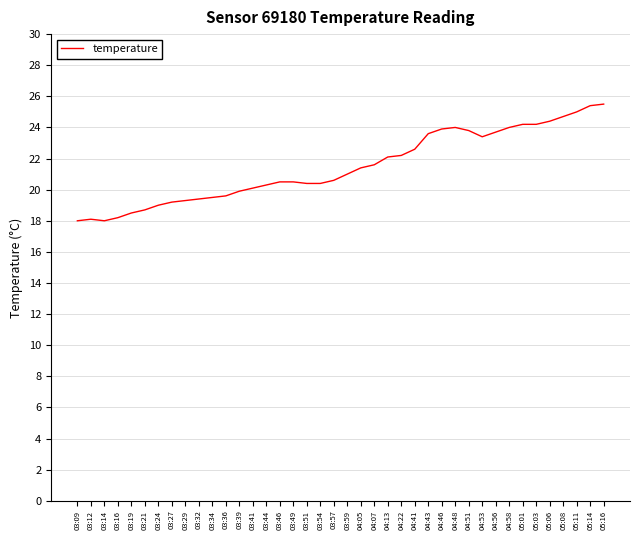

What position from the right is 03:41?

27